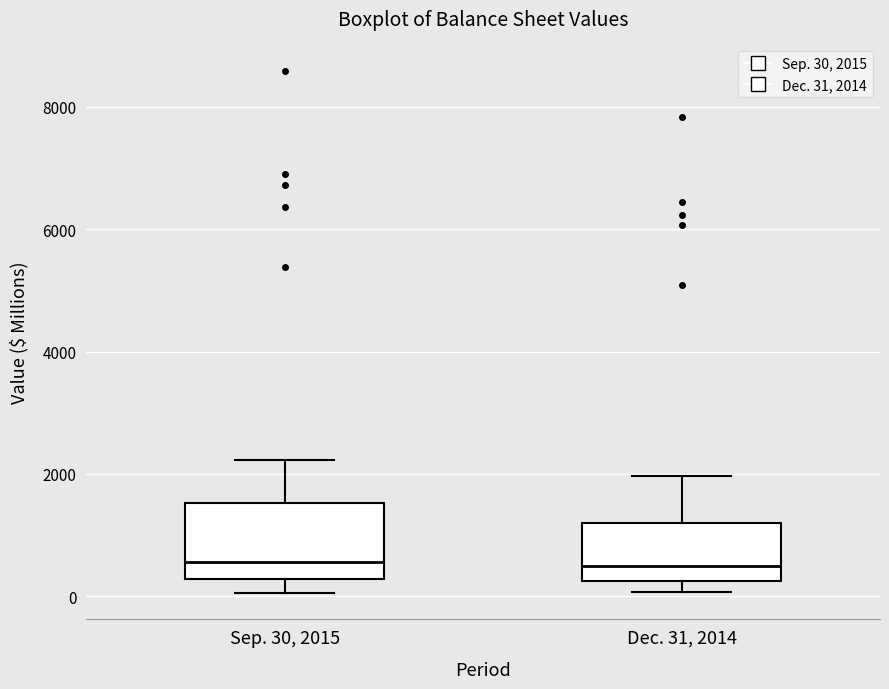

Where does the median line of the box for Sep. 30, 2015 sit on the y-axis? The values are not printed on the chart, so give them approximately, as read against the axis.

600